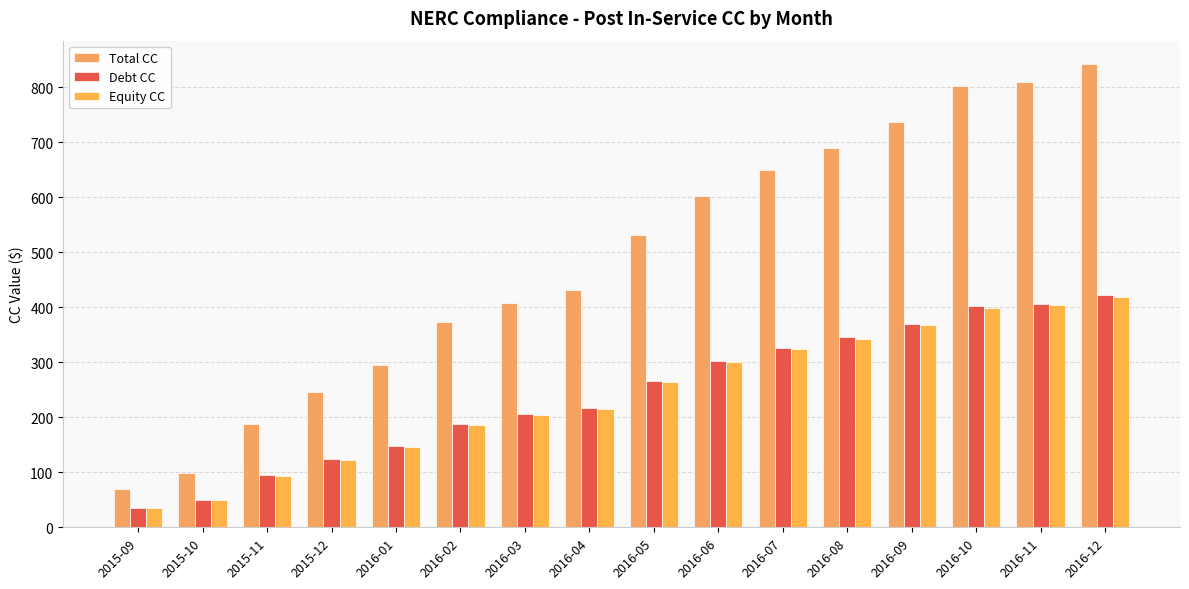

How many data points does each series have?

16